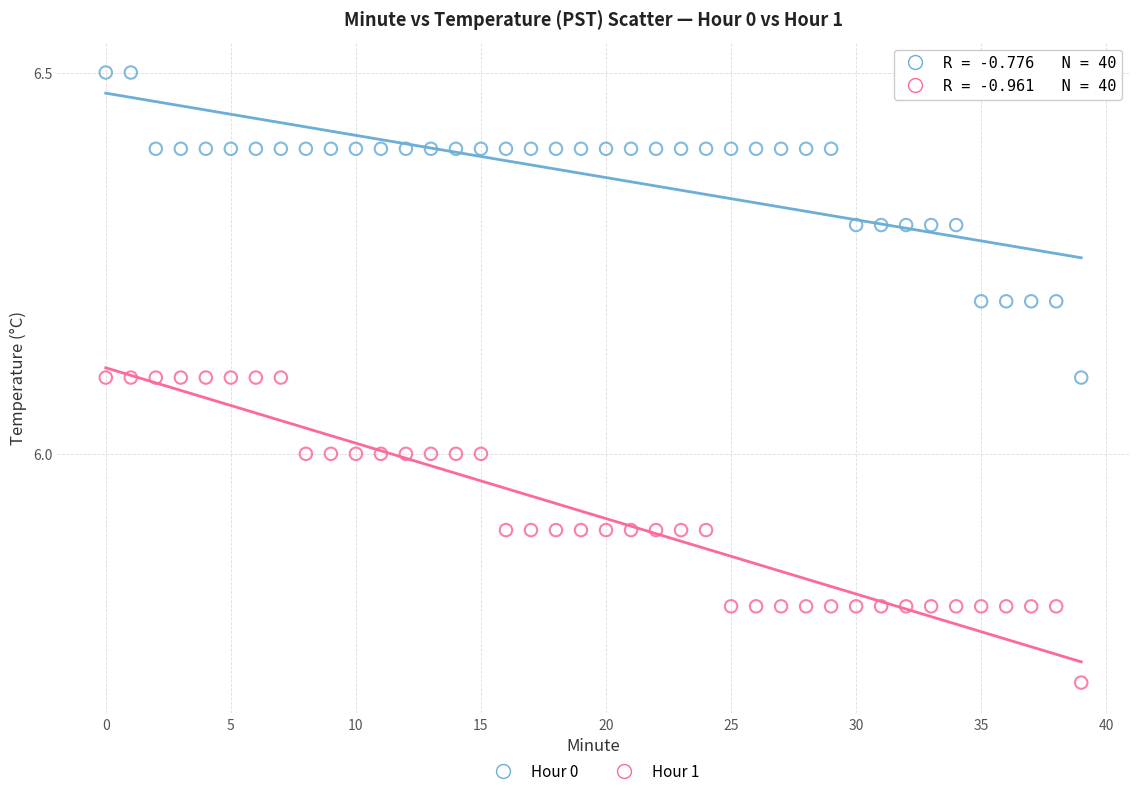

Which series reaches the maximum Y coordinate?

Hour 0